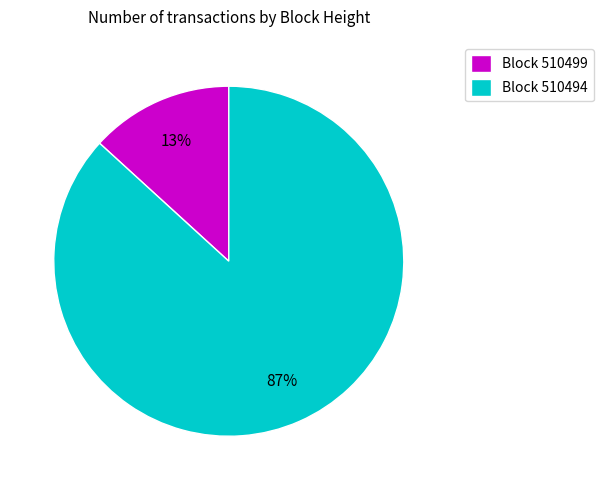

Rank the categories by value from lowest to highest.

Block 510499, Block 510494